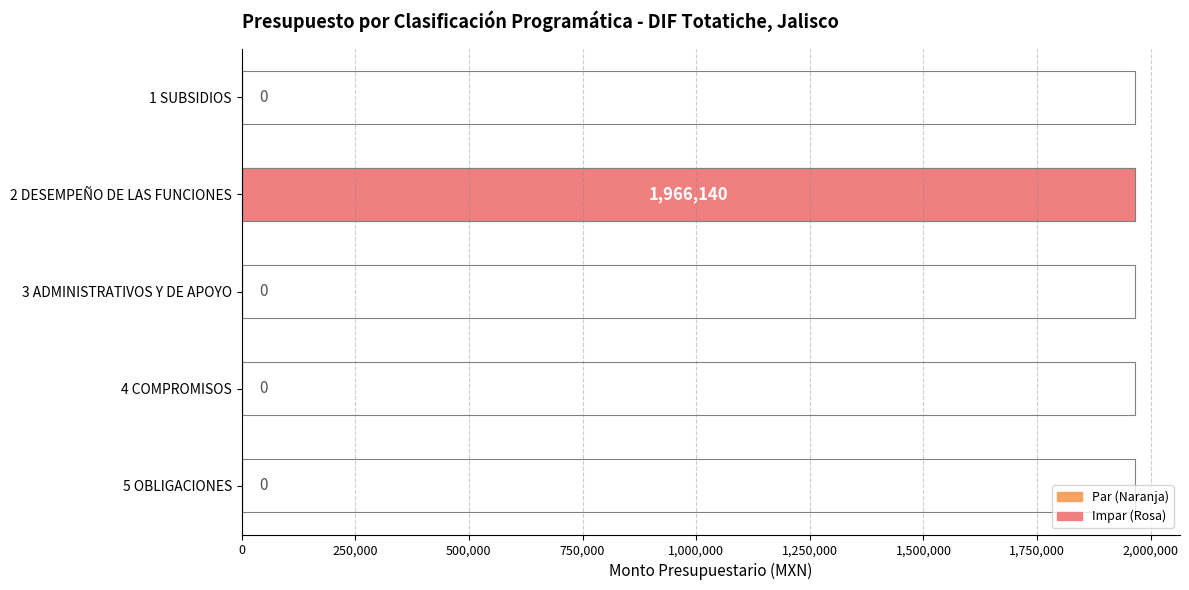

Which has a higher value, 2 DESEMPEÑO DE LAS FUNCIONES or 5 OBLIGACIONES?

2 DESEMPEÑO DE LAS FUNCIONES